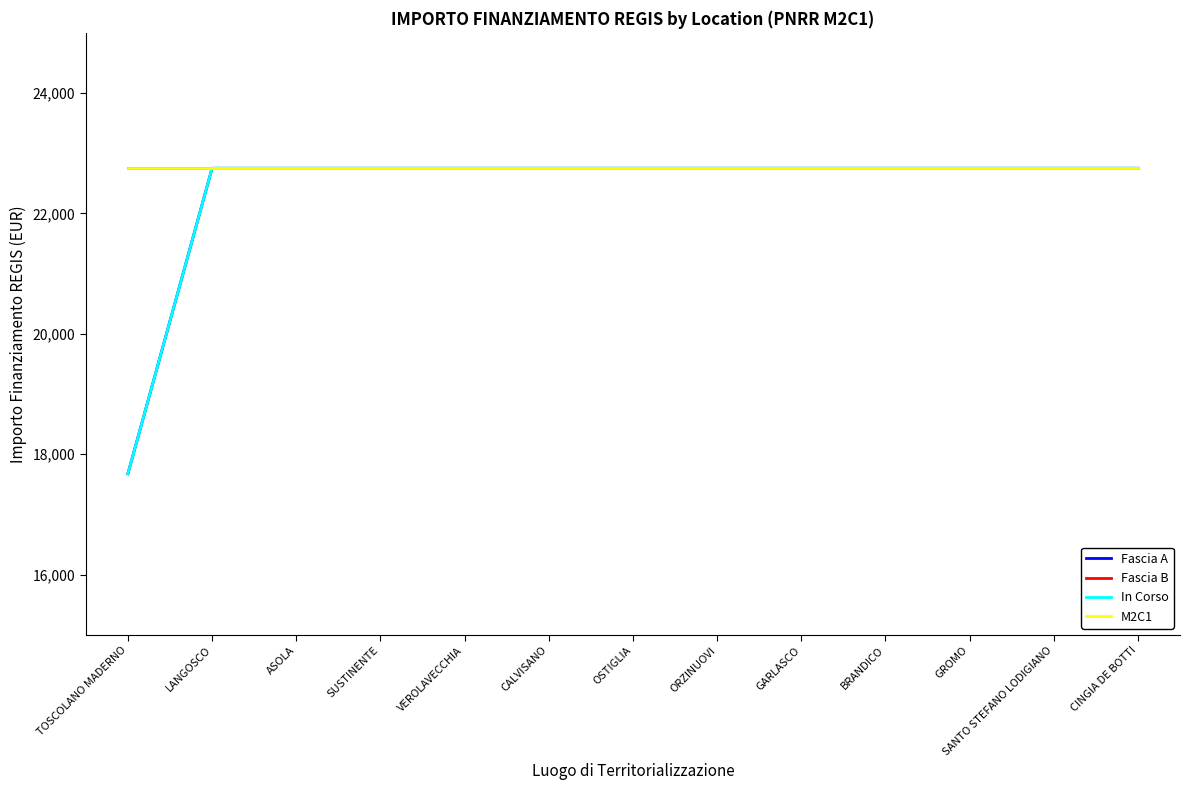

Which category has the lowest value across all series?

TOSCOLANO MADERNO